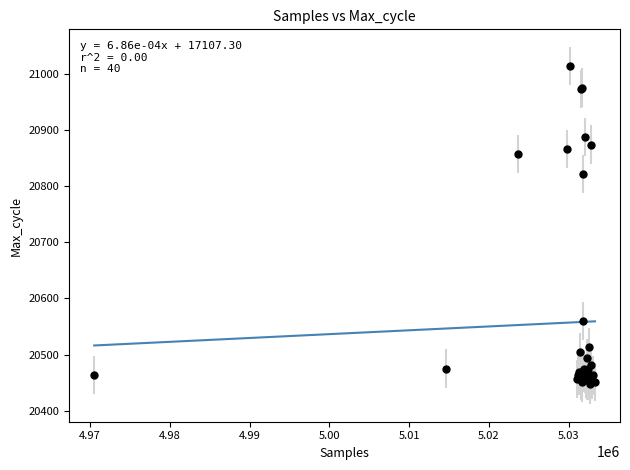

What Y value in the scatter plot is closest to 20730?

20822